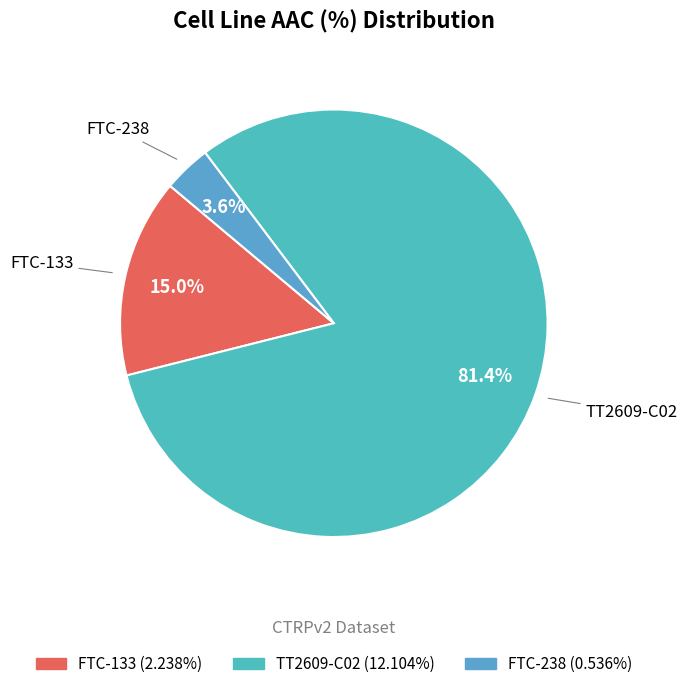

Rank the categories by value from lowest to highest.

FTC-238, FTC-133, TT2609-C02